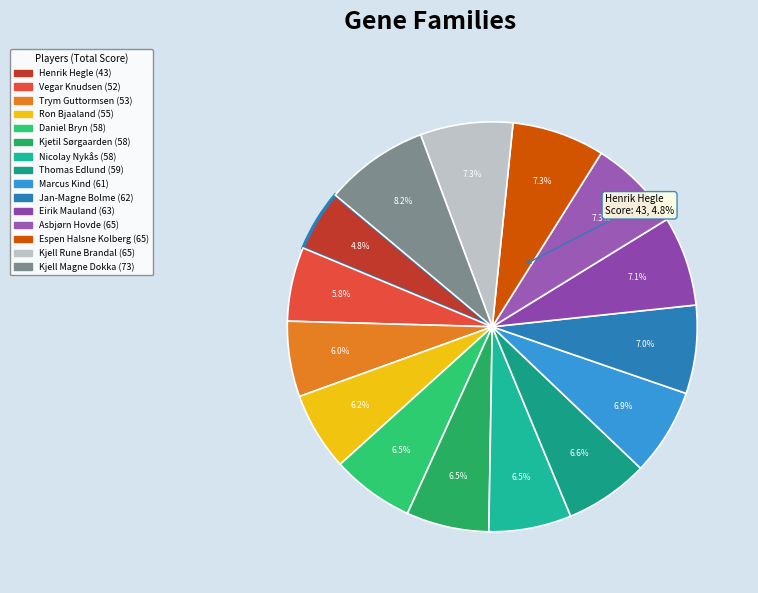

What is the total percentage of Asbjørn Hovde and Thomas Edlund?

13.9%